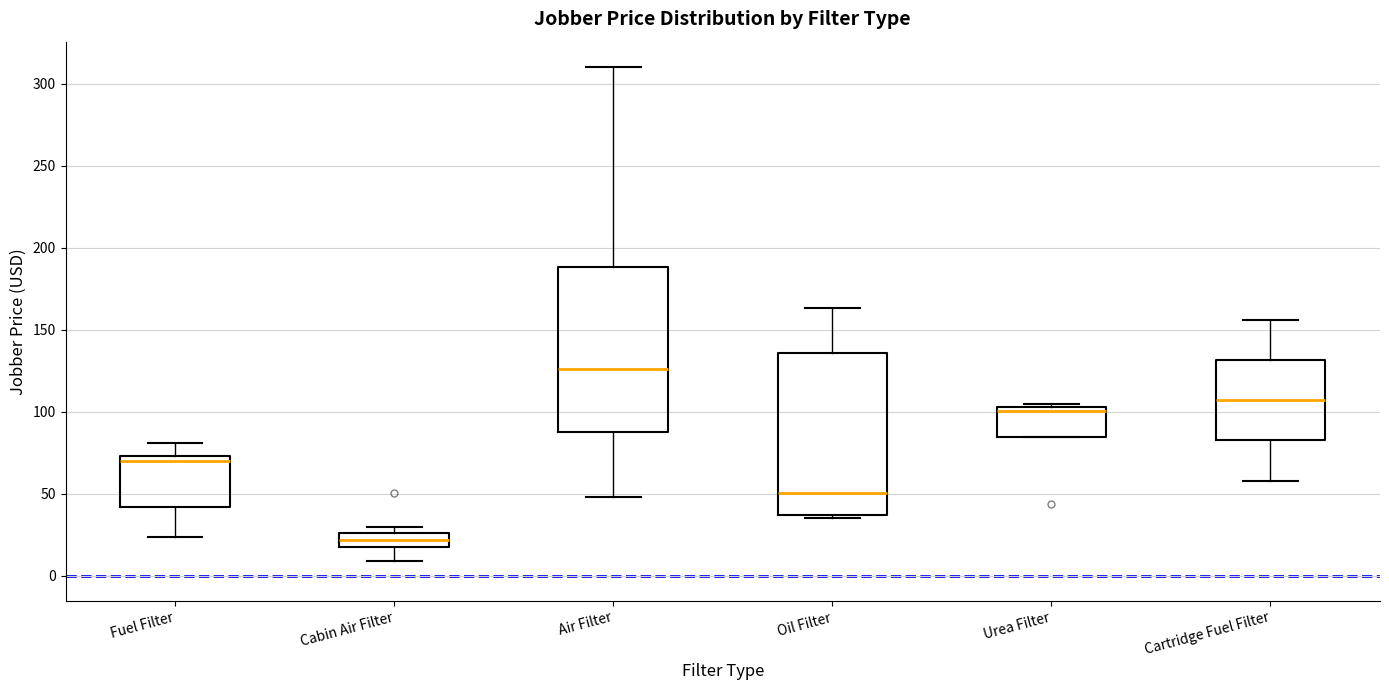

Reading left to right, read every box against the y-axis: the position of its median line, the range the box covers, and the ends of its whiskers. The values are not printed on the chart, so give them approximately, as read against the axis.

Fuel Filter: median 70, box 40 to 75, whiskers 25 to 80
Cabin Air Filter: median 20 (inside the box), box 20 to 25, whiskers 10 to 30
Air Filter: median 125, box 90 to 190, whiskers 50 to 310
Oil Filter: median 50, box 35 to 135, whiskers 35 (just below the box's lower edge) to 165
Urea Filter: median 100, box 85 to 105, whiskers 85 to 105 (just above the box's upper edge)
Cartridge Fuel Filter: median 105, box 80 to 130, whiskers 60 to 155